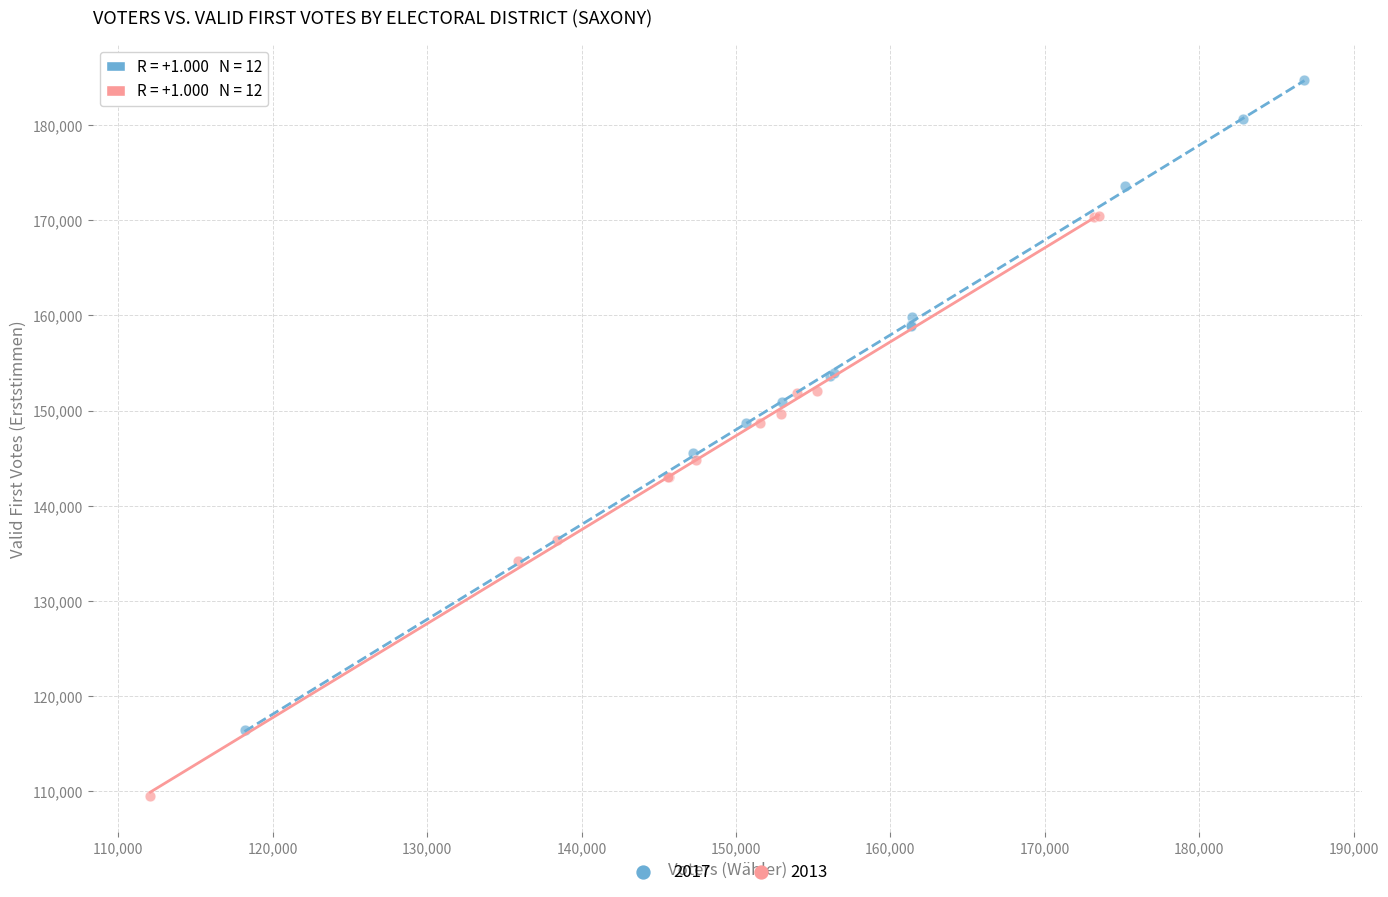

Which series reaches the minimum Y coordinate?

2013